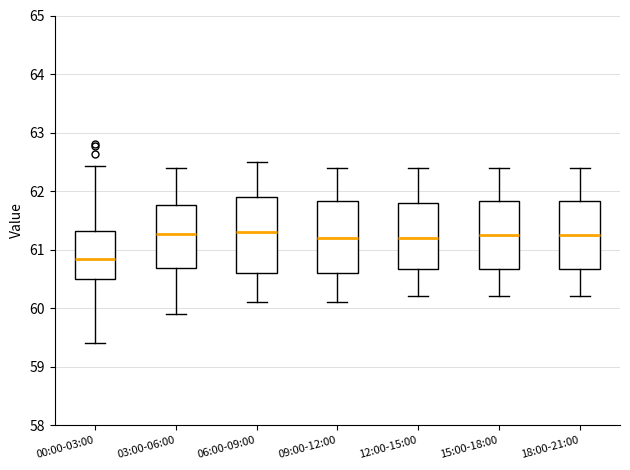

Reading left to right, read every box against the y-axis: the position of its median line, the range the box covers, and the ends of its whiskers. The values are not printed on the chart, so give them approximately, as read against the axis.

00:00-03:00: median 60.8, box 60.5 to 61.3, whiskers 59.4 to 62.4
03:00-06:00: median 61.3, box 60.7 to 61.8, whiskers 59.9 to 62.4
06:00-09:00: median 61.3, box 60.6 to 61.9, whiskers 60.1 to 62.5
09:00-12:00: median 61.2, box 60.6 to 61.8, whiskers 60.1 to 62.4
12:00-15:00: median 61.2, box 60.7 to 61.8, whiskers 60.2 to 62.4
15:00-18:00: median 61.3, box 60.7 to 61.8, whiskers 60.2 to 62.4
18:00-21:00: median 61.3, box 60.7 to 61.8, whiskers 60.2 to 62.4